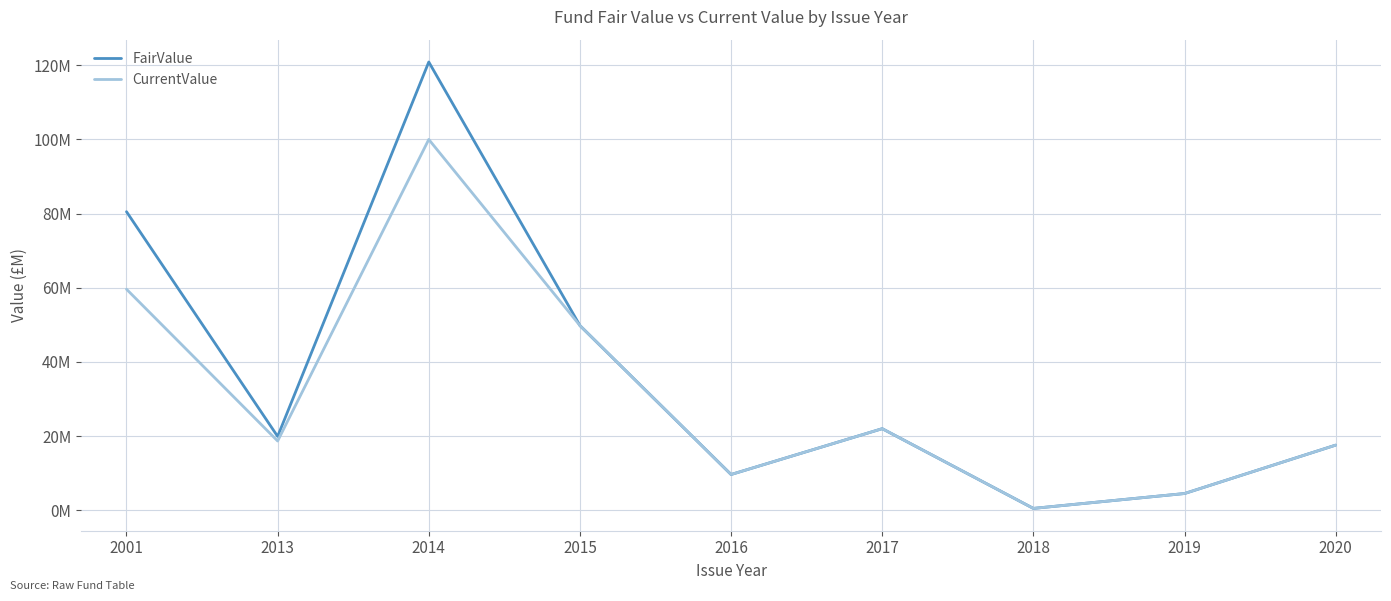

Where does the CurrentValue series first go above 18?

2001